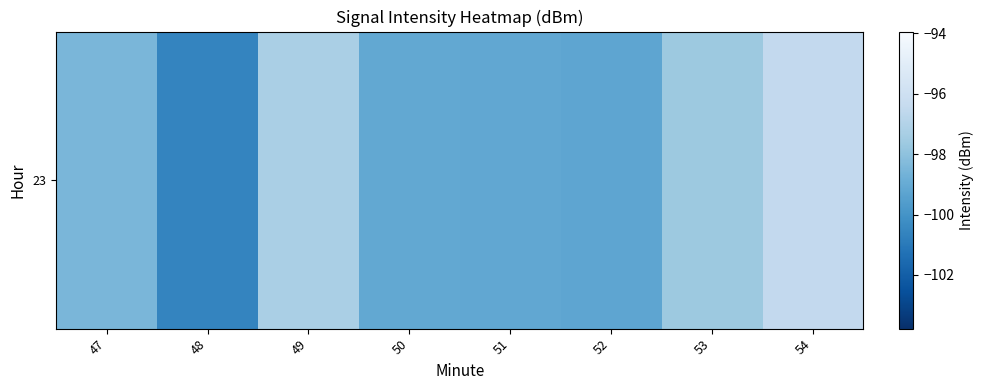

What is the approximate value at 54?

-96.5